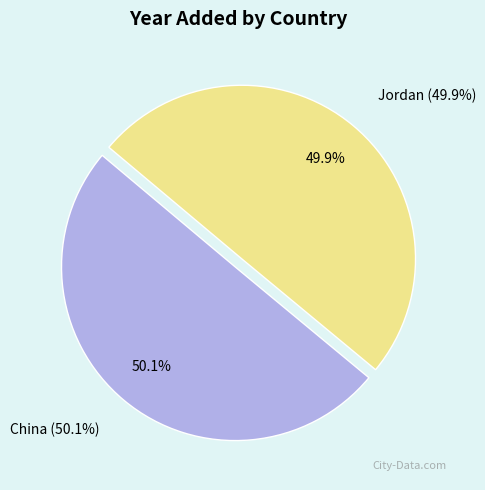

Which category has the smallest portion of the pie?

Jordan